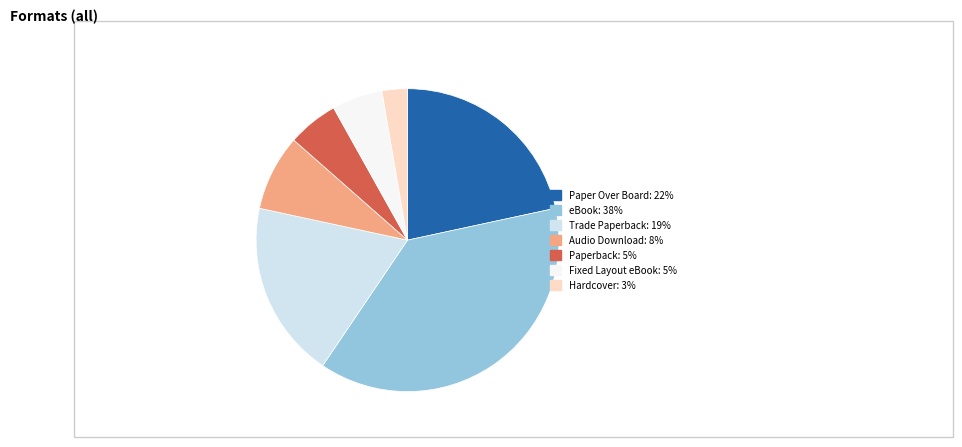

How many slices are in this pie chart?

7